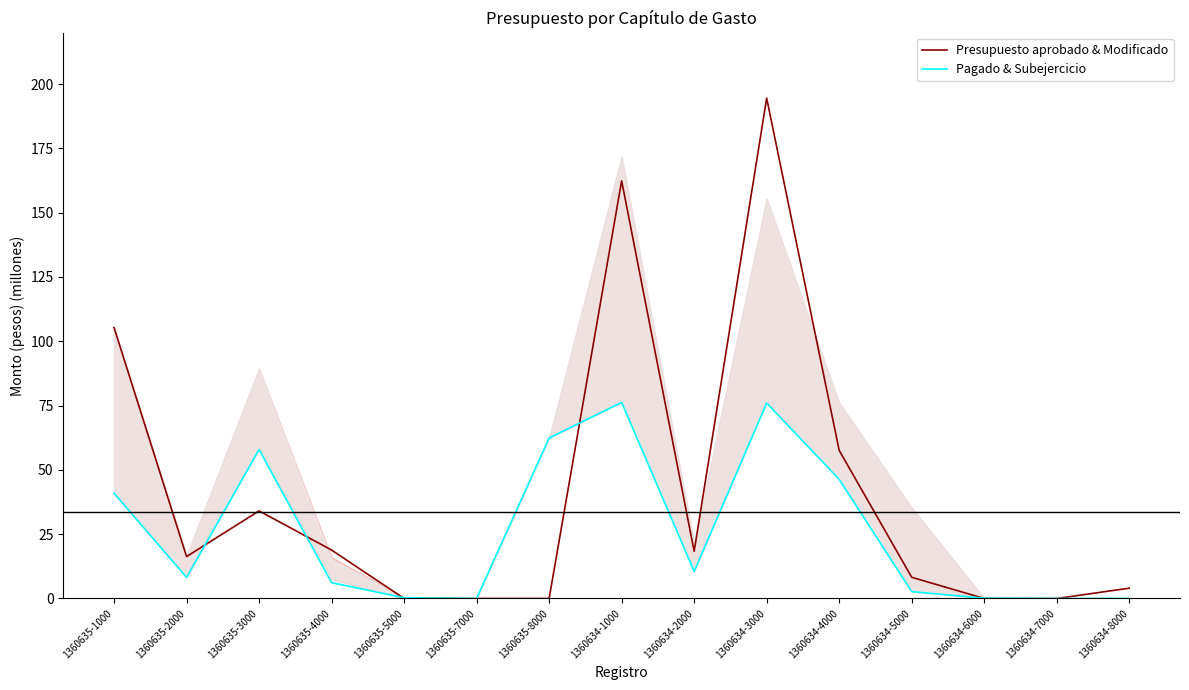

What is the difference between the second highest and second lowest values in the Pagado & Subejercicio series?

76.0